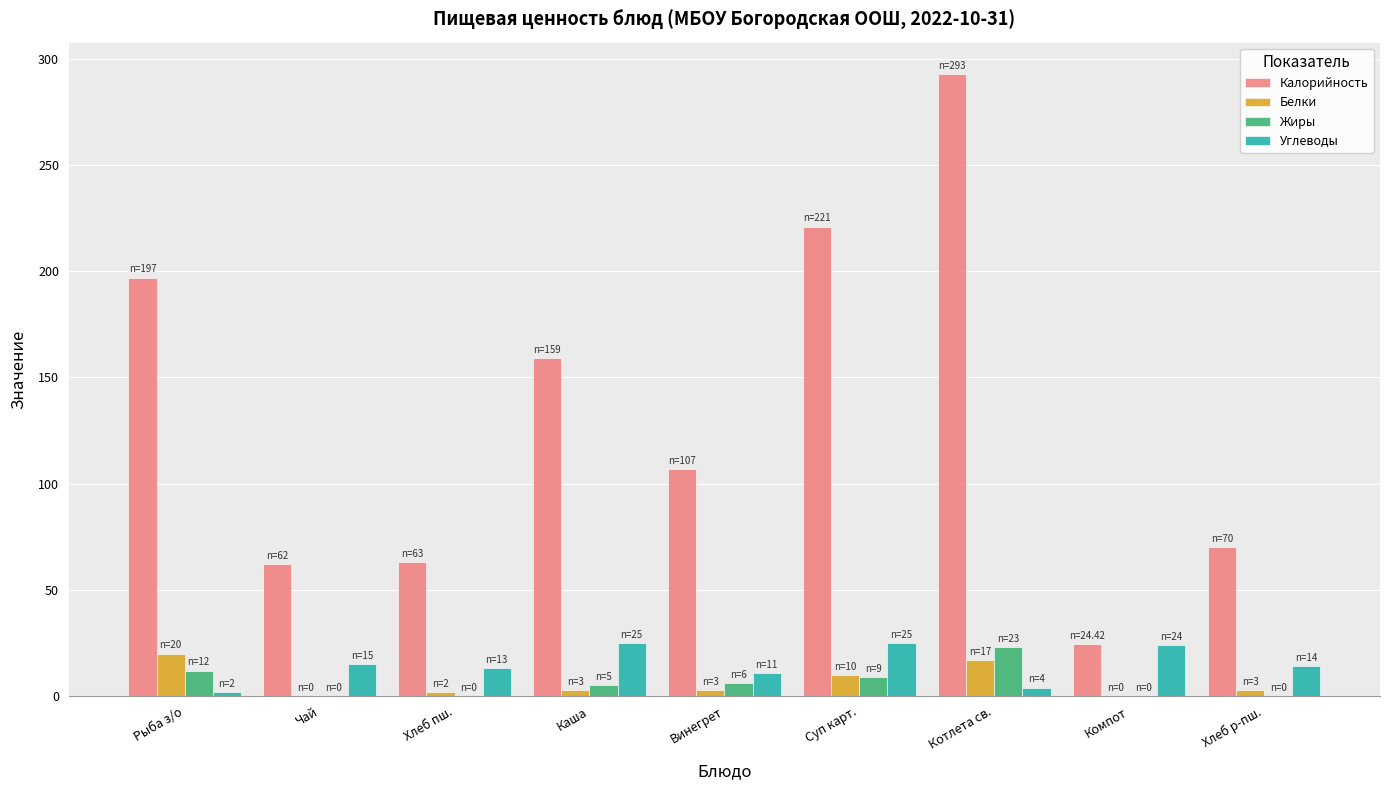

Are the bars horizontal?

No